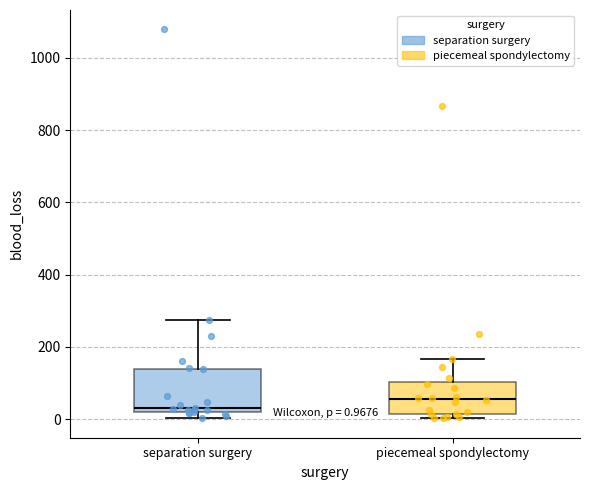

Which box is the tallest, from its lower edge to its upper edge?

separation surgery